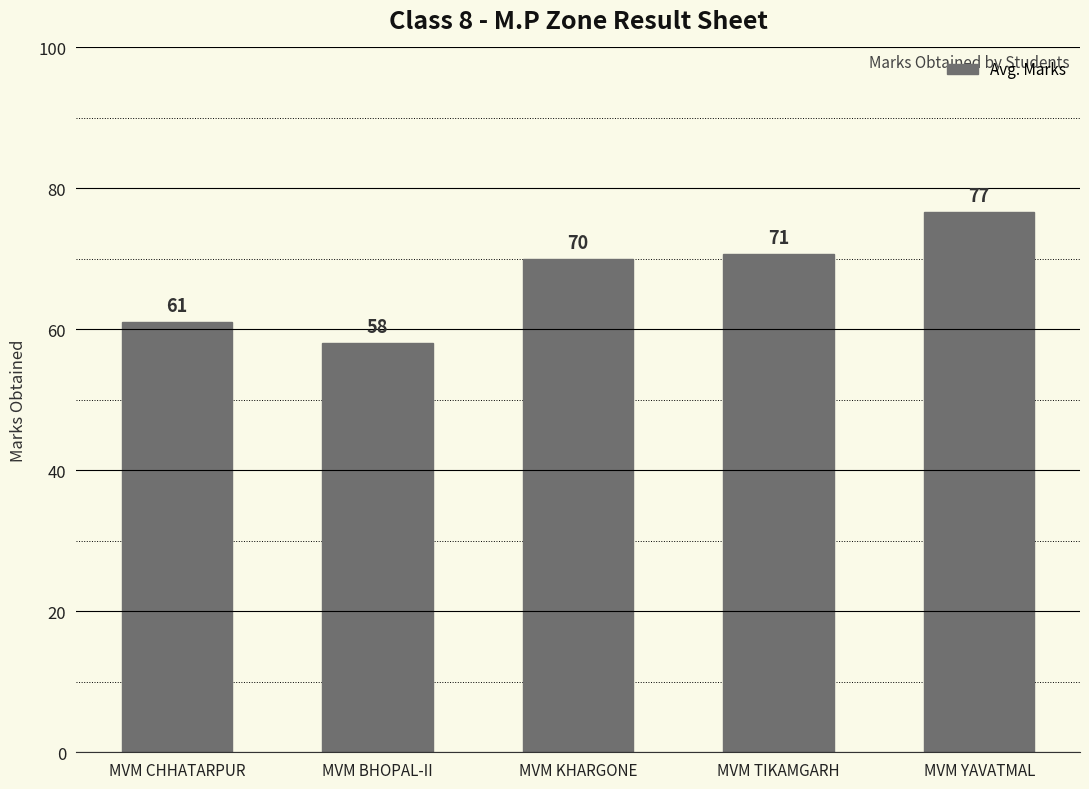

The value at MVM BHOPAL-II is 90.4. True or false?

False